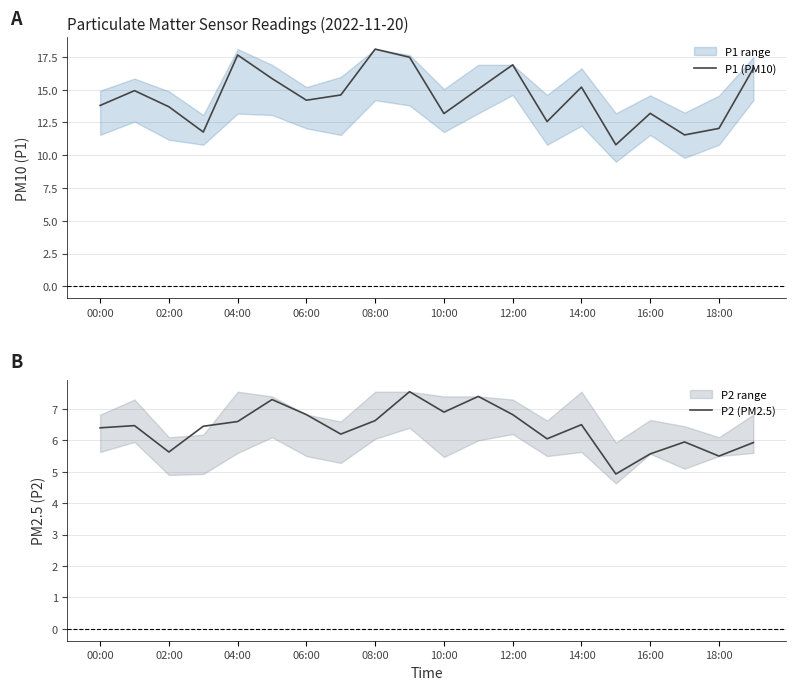

Which series has the widest spread of values?

P1 (PM10)